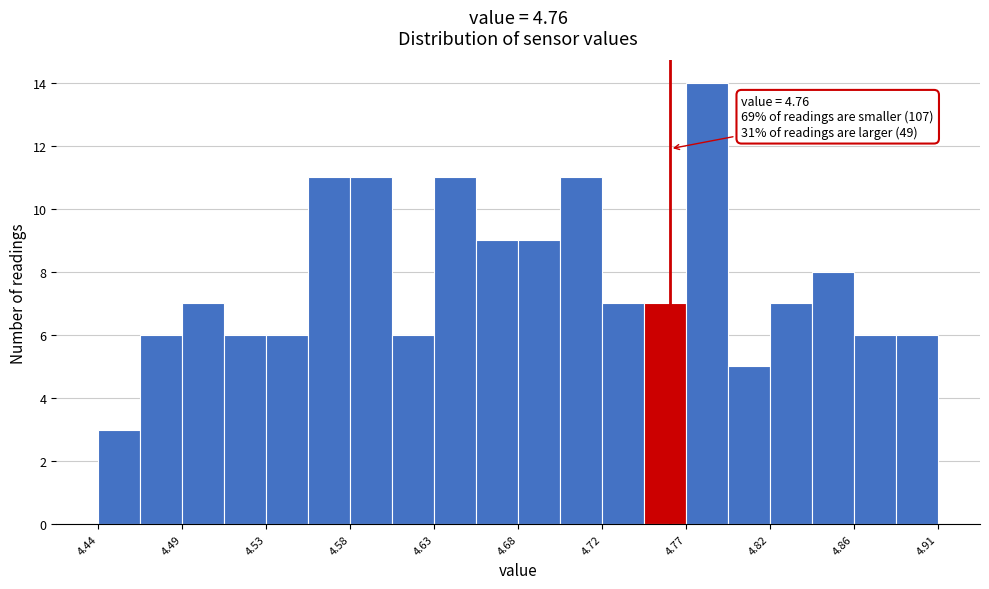

Over which range of the x-axis is the bar tallest?

4.770 to 4.795